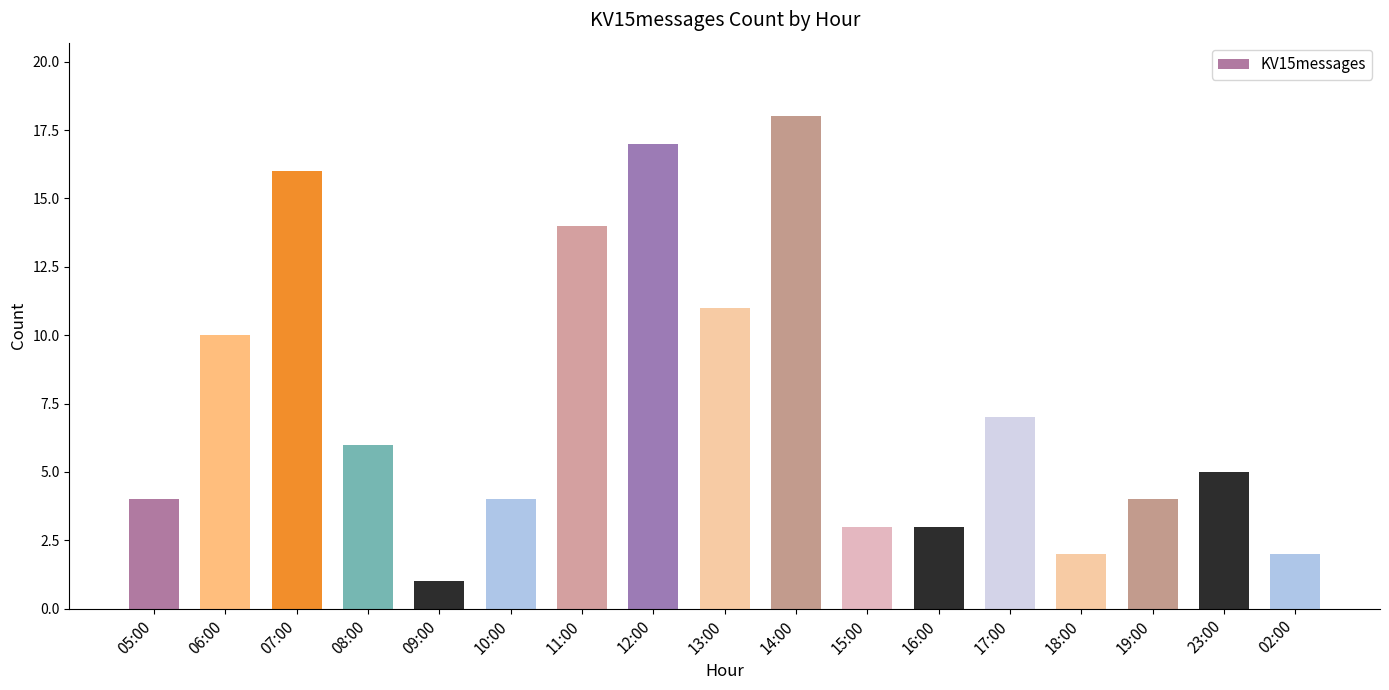

What is the label of the 11th bar from the left?

15:00